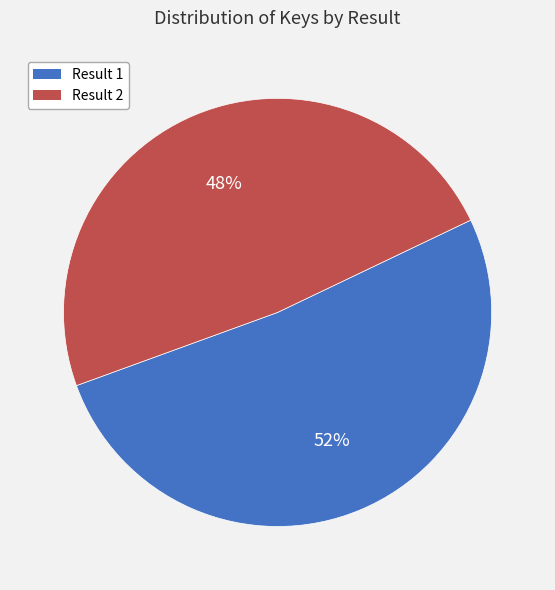

To the nearest percent, what is the average slice percentage?

50%